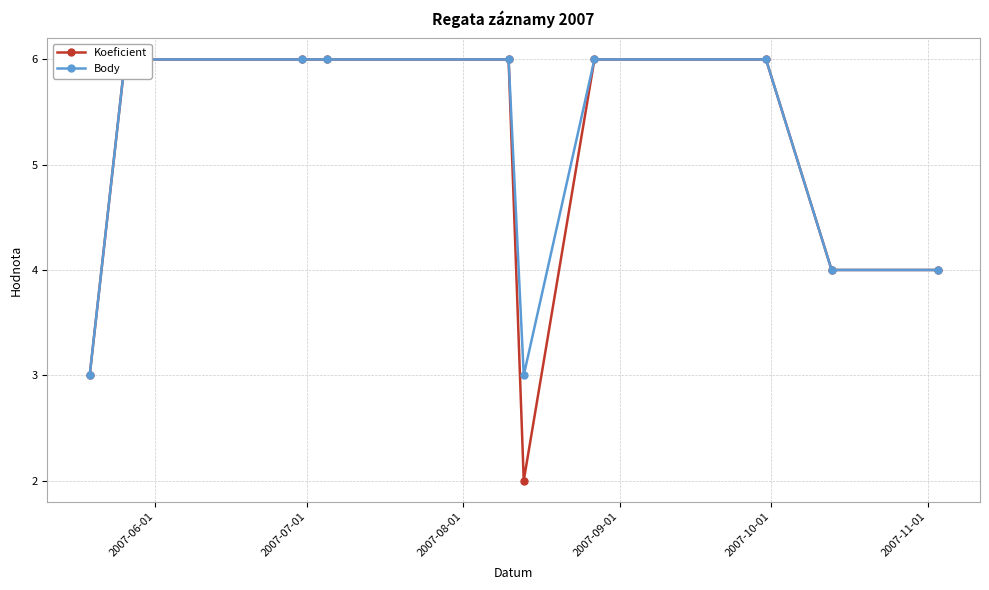

How many data points in Koeficient are less than 6?

4